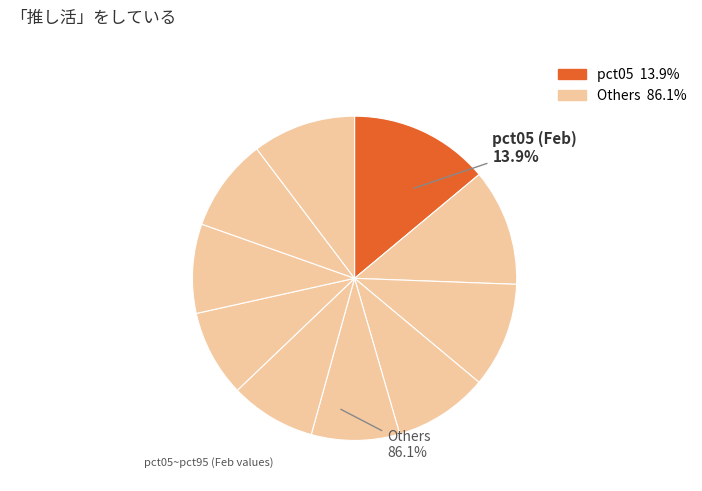

To the nearest percent, what is the combined percentage of pct75 and pct45?

18%